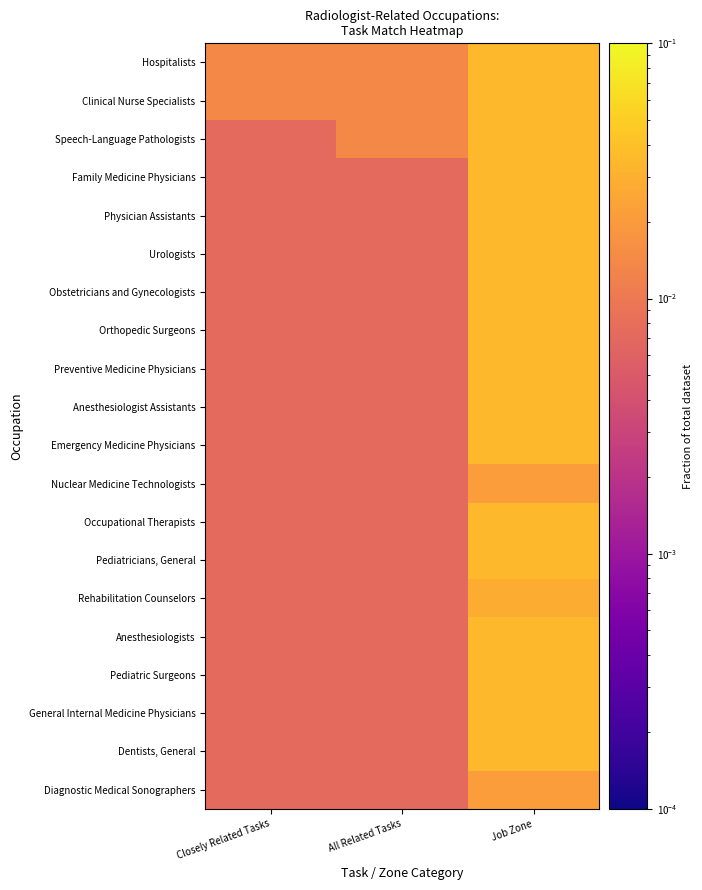

At which category is the sum across all series the highest?

Job Zone